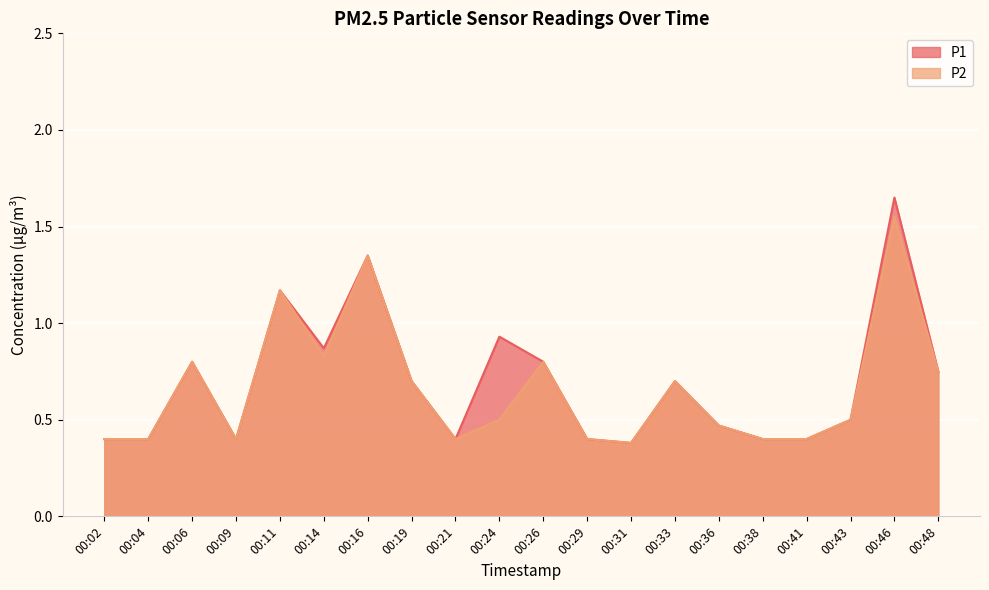

Reading left to right, transcribe all the data shown in this chart.

P1: 0.4	0.4	0.8	0.4	1.2	0.9	1.4	0.7	0.4	0.9	0.8	0.4	0.4	0.7	0.5	0.4	0.4	0.5	1.6	0.8
P2: 0.4	0.4	0.8	0.4	1.2	0.8	1.4	0.7	0.4	0.5	0.8	0.4	0.4	0.7	0.5	0.4	0.4	0.5	1.6	0.8